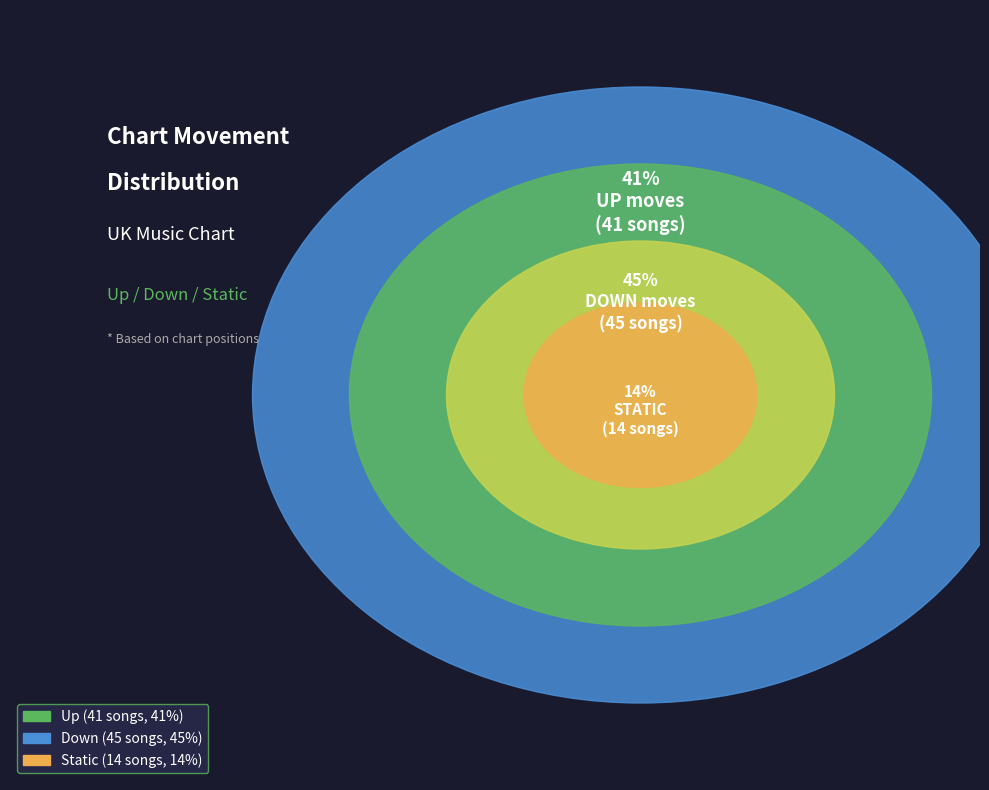

Is it true that up is 34% of the pie?

False